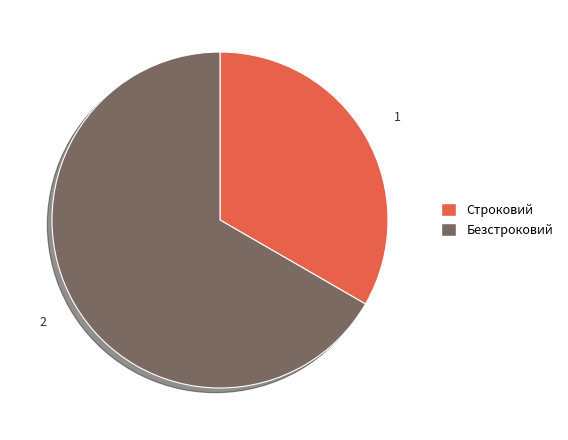

Is there any slice that represents more than half of the pie?

Yes